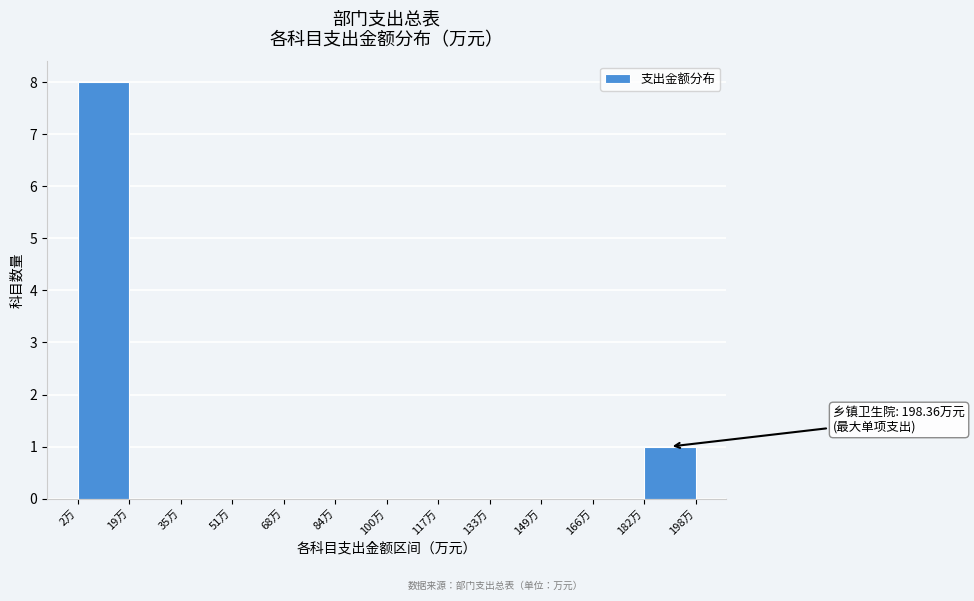

Over which range of the x-axis is the bar tallest?

2 to 18